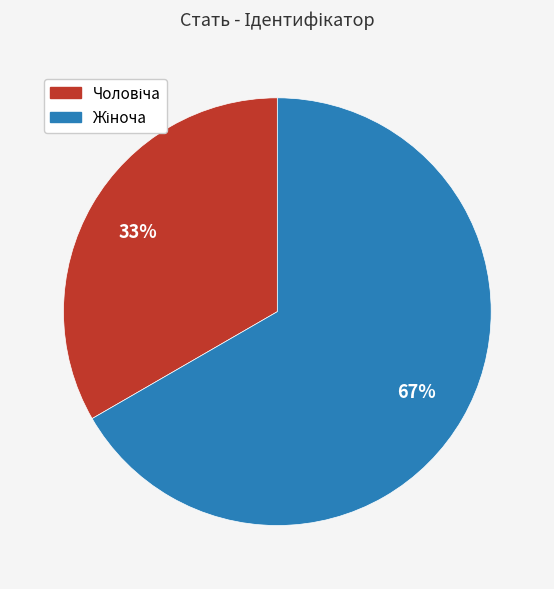

Is there any slice that represents more than half of the pie?

Yes